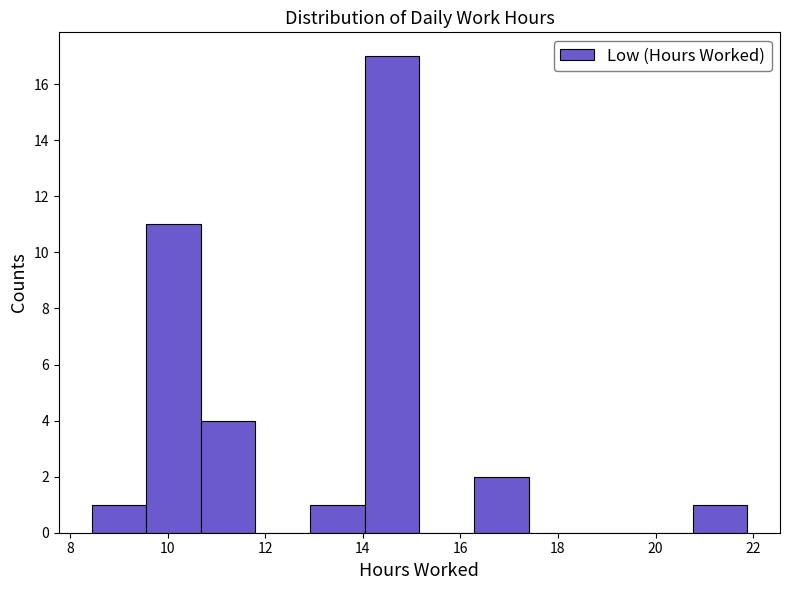

Reading left to right, transcribe this chart: for each bar, give the range it covers on the x-axis and its height. Neither the bar edges nor the heights are printed on the chart, so give them approximately, as read against the axes.

8.44 to 9.56: 1
9.56 to 10.68: 11
10.68 to 11.80: 4
11.80 to 12.92: 0
12.92 to 14.04: 1
14.04 to 15.16: 17
15.16 to 16.28: 0
16.28 to 17.40: 2
17.40 to 18.52: 0
18.52 to 19.64: 0
19.64 to 20.76: 0
20.76 to 21.88: 1